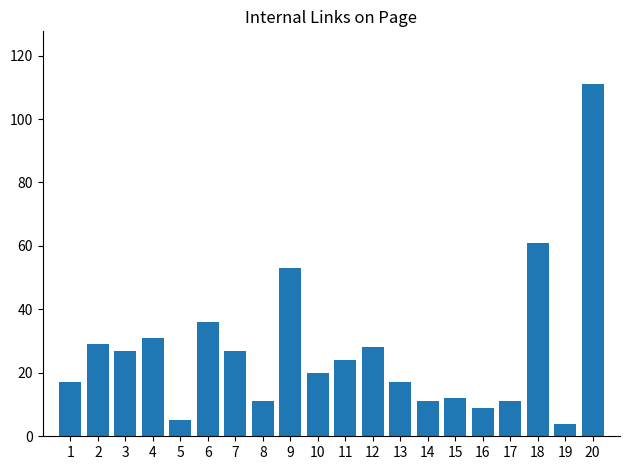

True or false: the data shows 18 at 7.

False